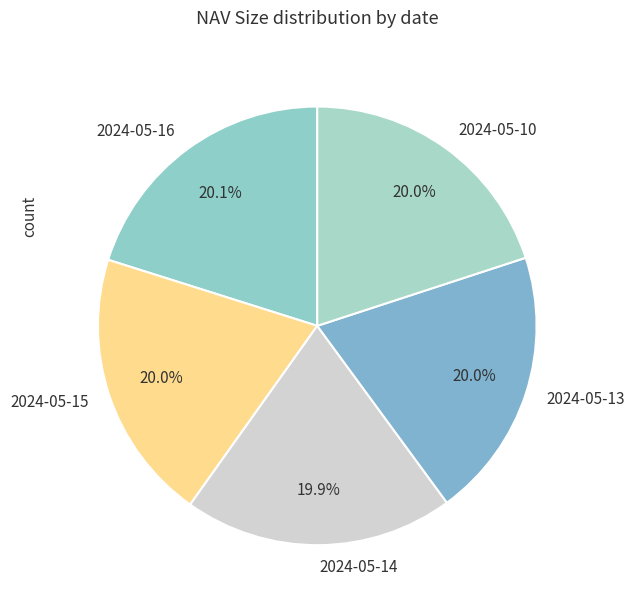

What is the ratio of the value at 2024-05-13 to the value at 2024-05-15?

1.0